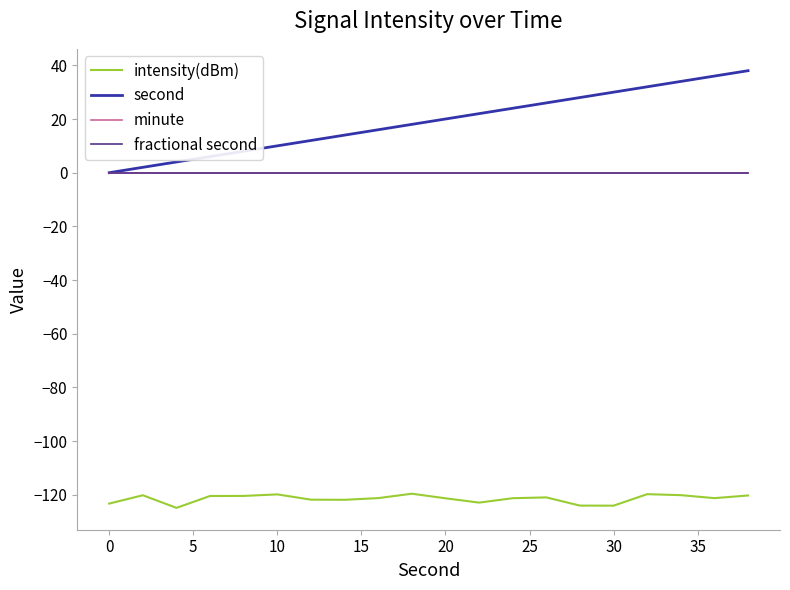

Is this an area chart (filled region under the line)?

No